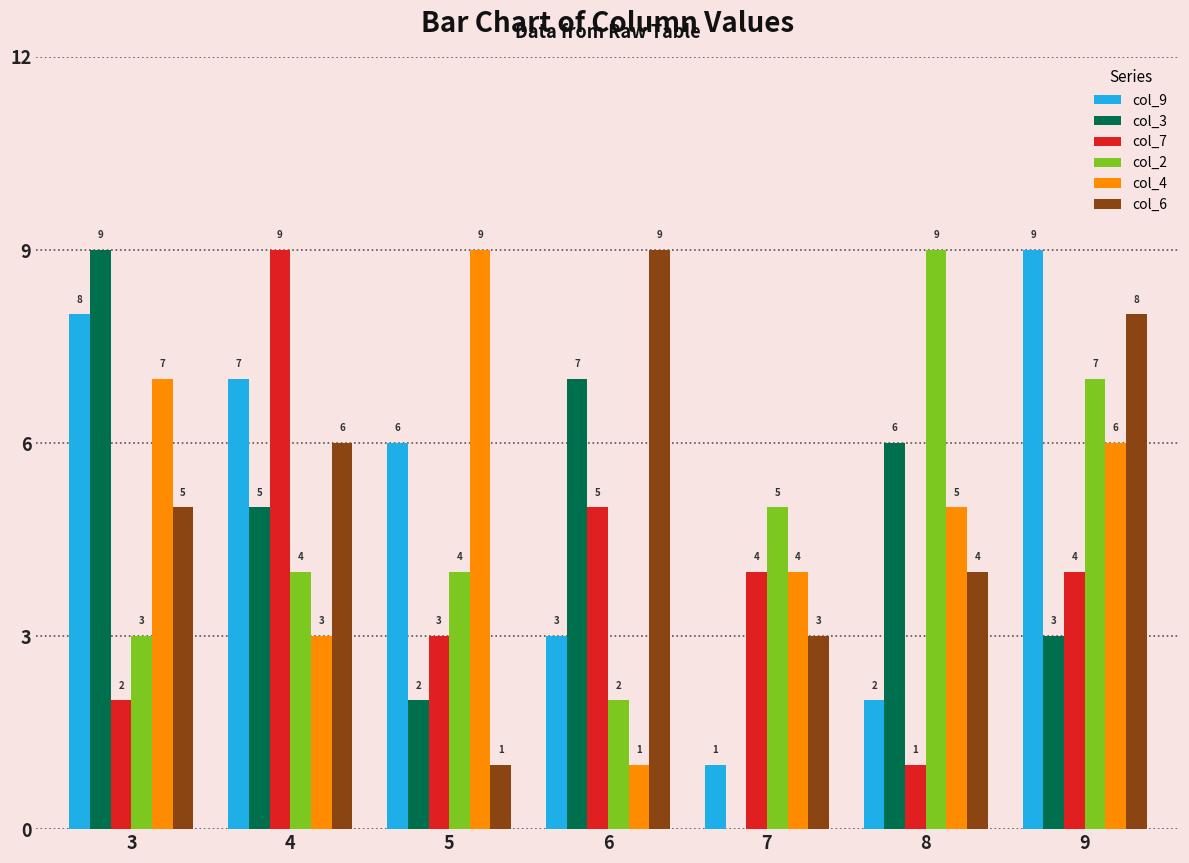

What is the sum of all col_4 values?

35